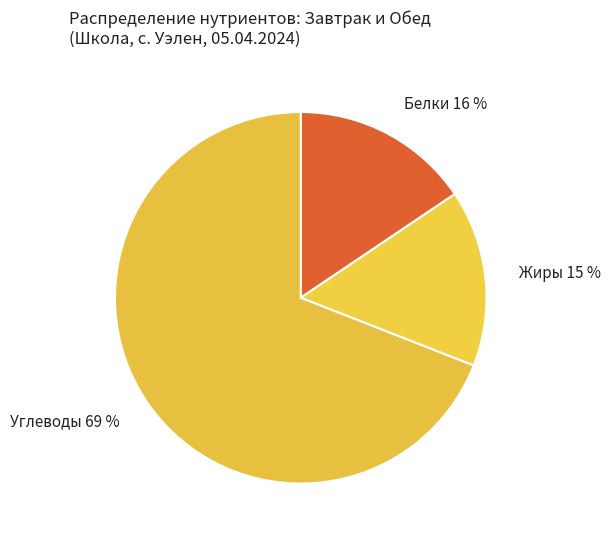

To the nearest percent, what percentage of the pie is Жиры?

15%